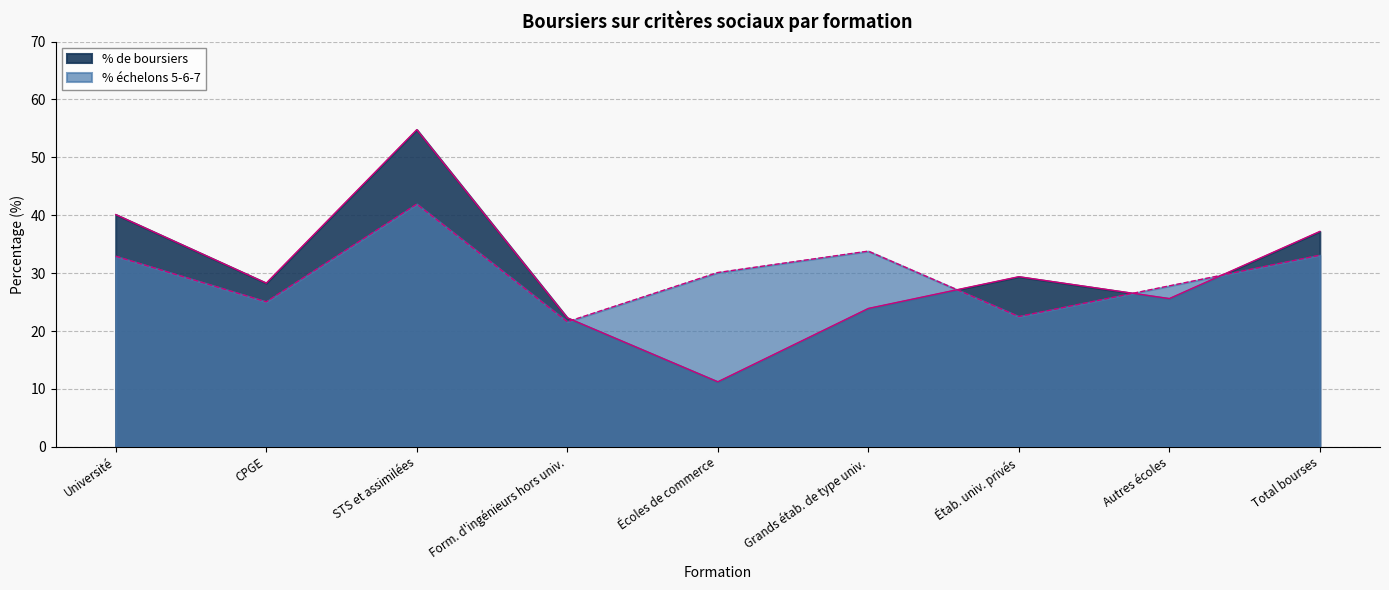

What is the label of the 2nd point from the right?

Autres écoles